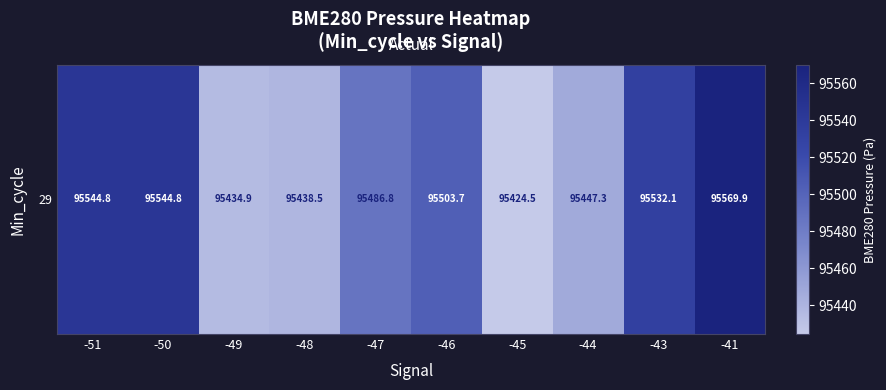

How many values are below 95503?

5